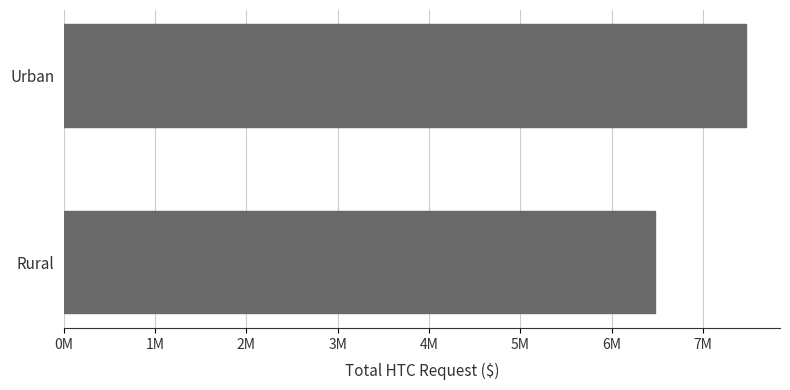

What is the maximum value shown in the chart?

7471130